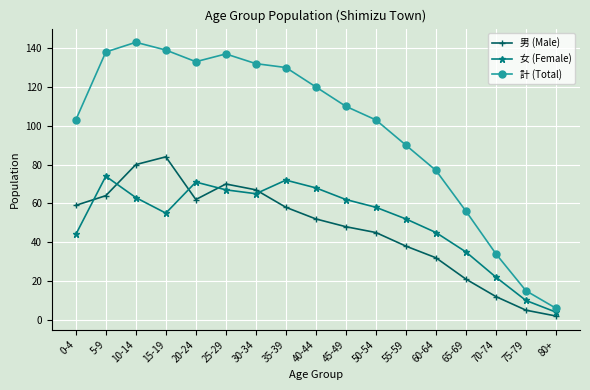

What are all the series names shown in the legend?

男 (Male), 女 (Female), 計 (Total)